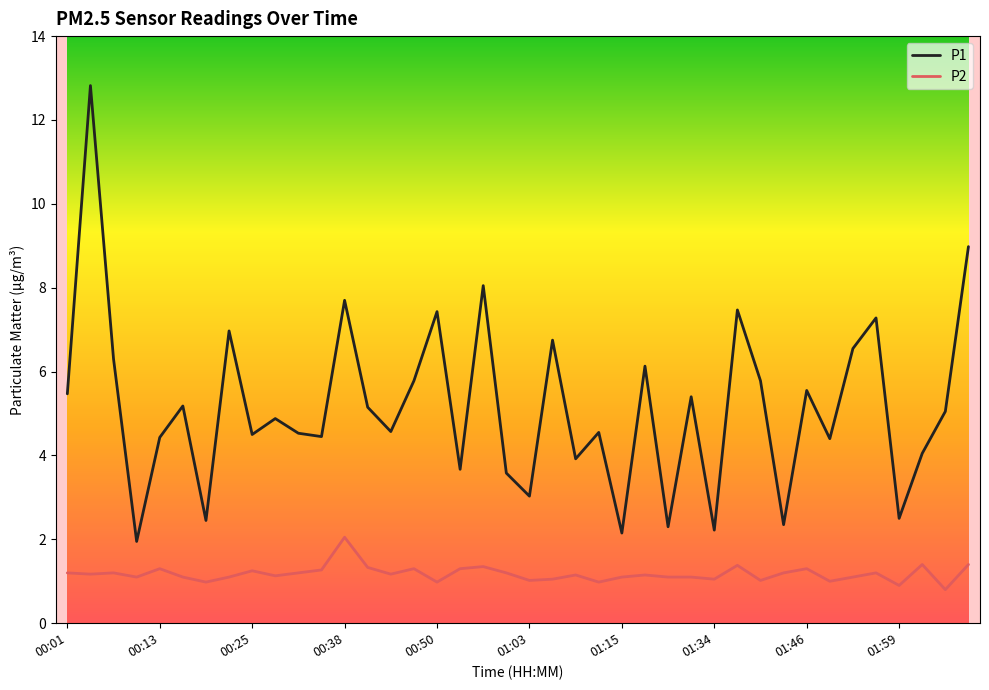

Which series has the largest total across all categories?

P1